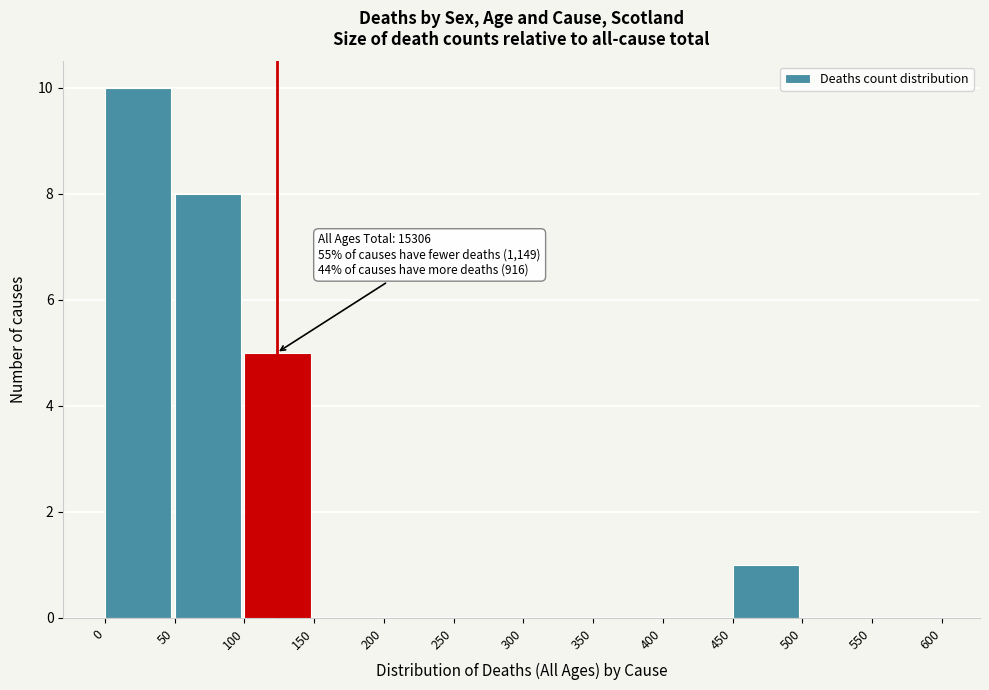

Which range on the x-axis has the tallest bar?

0 to 50